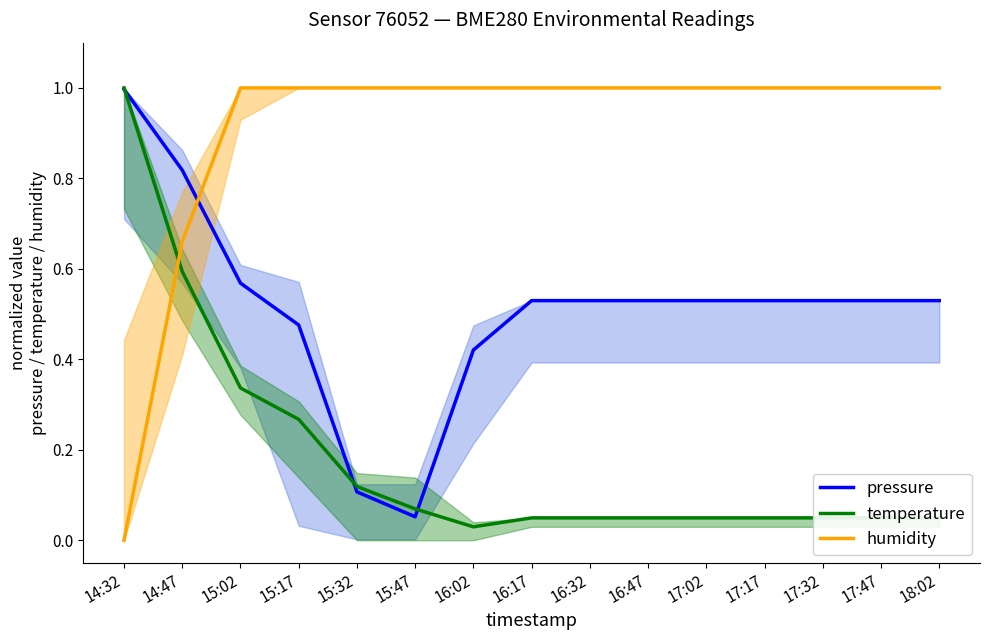

The value of temperature at 17:47 is 0.0. True or false?

False